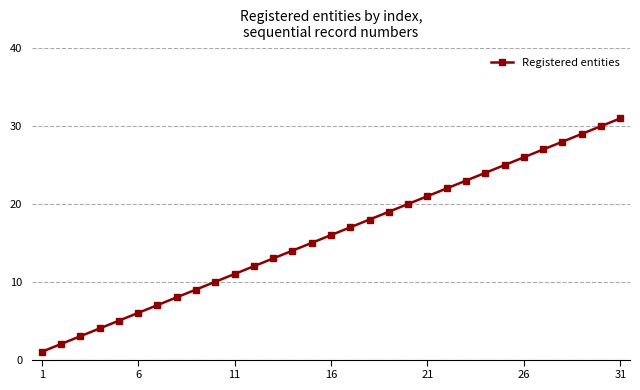

What is the greatest value displayed?

31